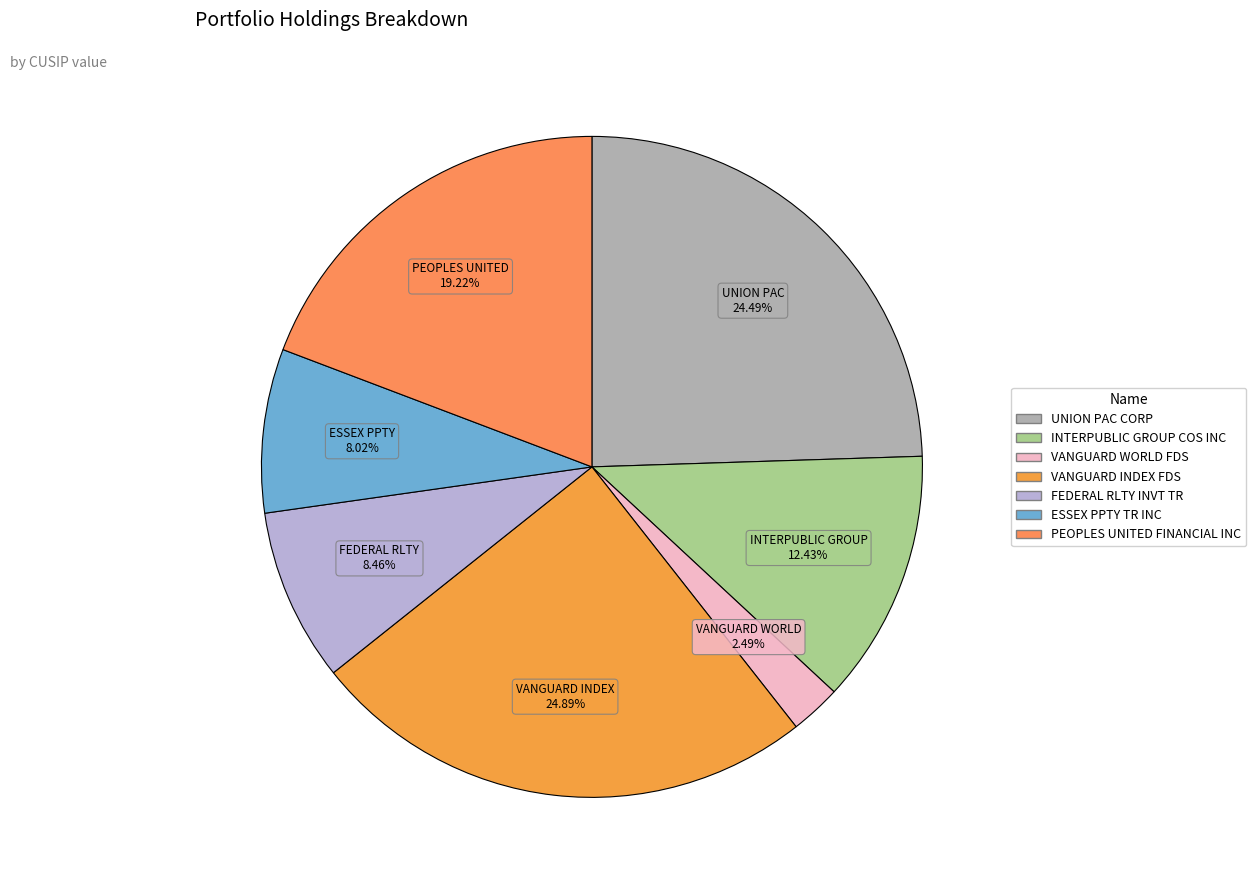

Rank the categories by value from highest to lowest.

VANGUARD INDEX FDS, UNION PAC CORP, PEOPLES UNITED FINANCIAL INC, INTERPUBLIC GROUP COS INC, FEDERAL RLTY INVT TR, ESSEX PPTY TR INC, VANGUARD WORLD FDS